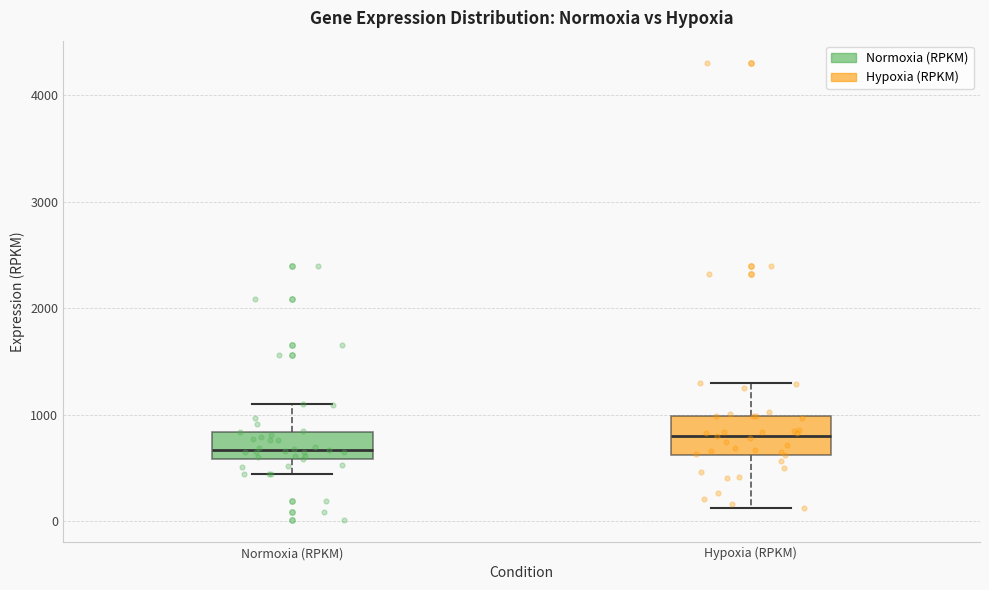

Where does the lower whisker of the box for Normoxia (RPKM) end on the y-axis? The values are not printed on the chart, so give them approximately, as read against the axis.

400